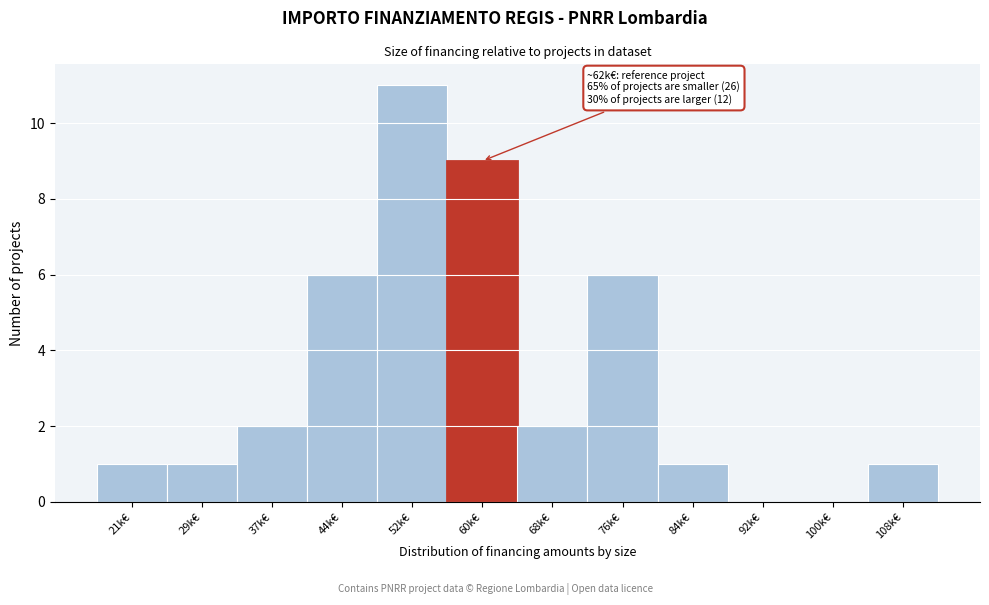

Reading left to right, extract all data points from this chart.

21k€=1	29k€=1	37k€=2	44k€=6	52k€=11	60k€=9	68k€=2	76k€=6	84k€=1	92k€=0	100k€=0	108k€=1